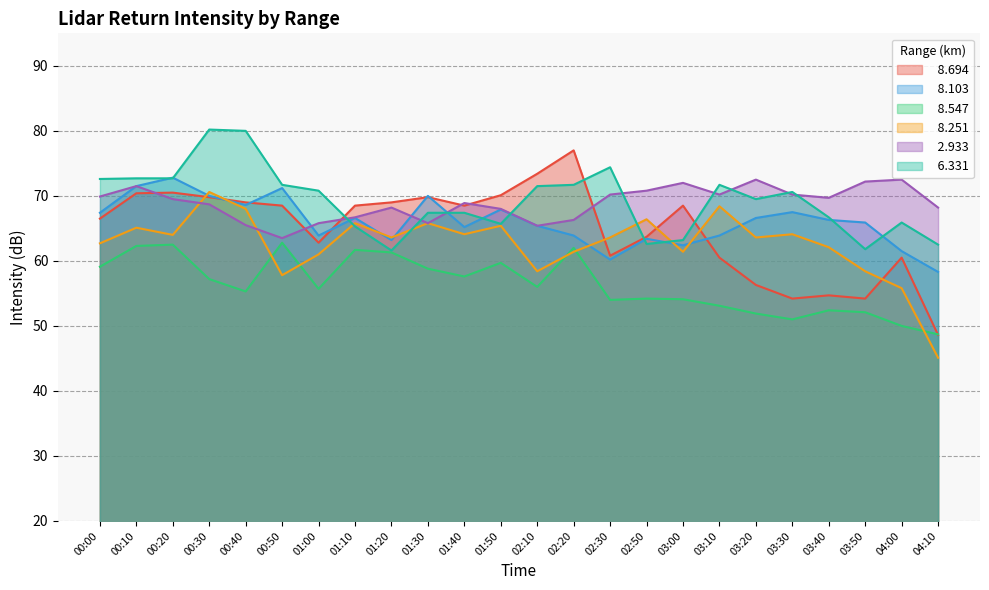

What value does the   8.694 series have at 00:50?

68.5